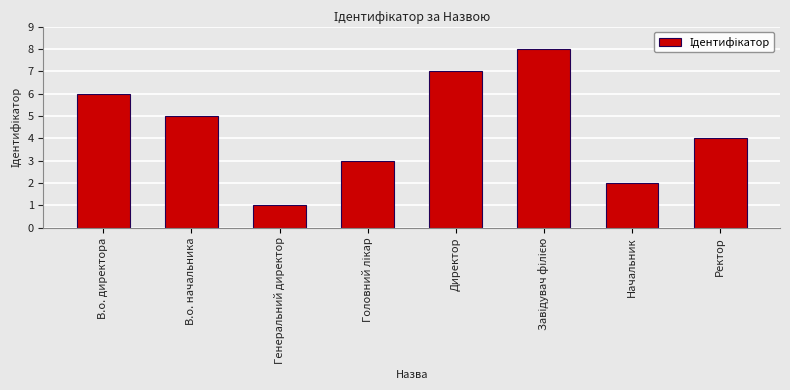

True or false: the data shows 4 at Начальник.

False